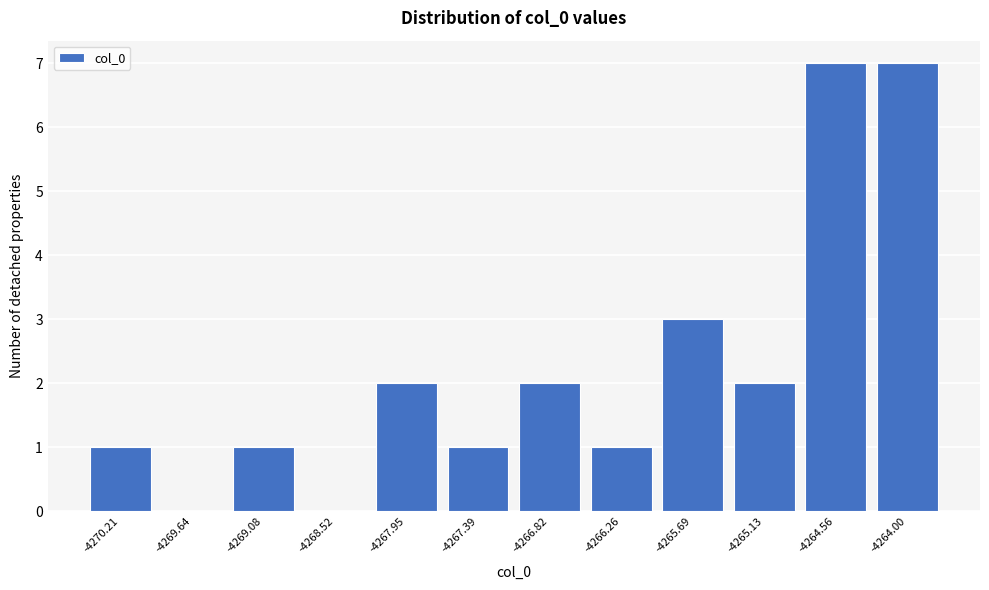

Reading left to right, transcribe all the data shown in this chart.

-4270.21=1	-4269.64=0	-4269.08=1	-4268.52=0	-4267.95=2	-4267.39=1	-4266.82=2	-4266.26=1	-4265.69=3	-4265.13=2	-4264.56=7	-4264.00=7